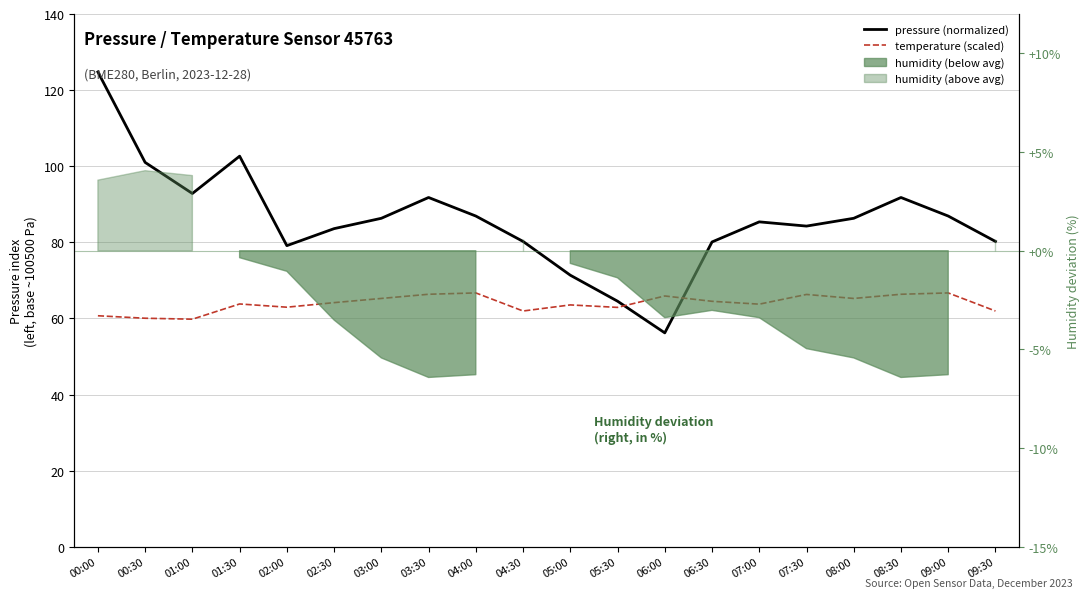

What is the difference between the temperature (scaled) values at 02:00 and 09:00?

3.8